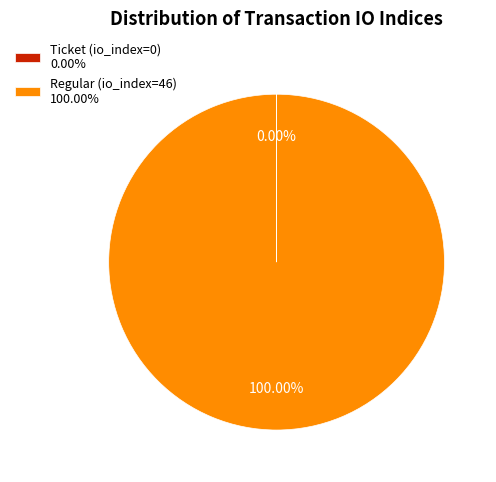

Does Regular (io_index=46) 100.00% represent more than half of the total?

Yes